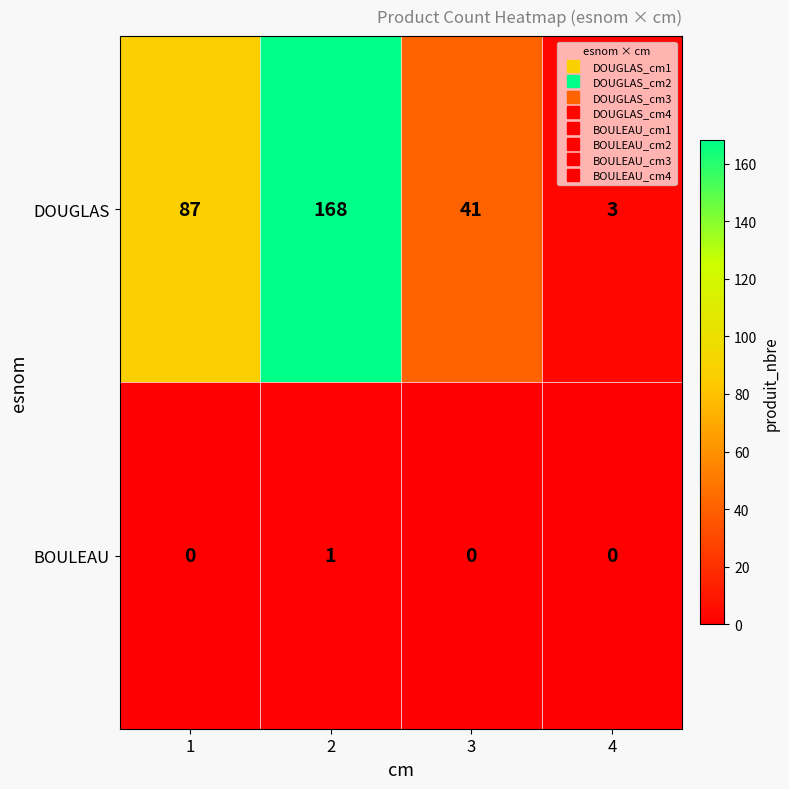

At how many categories does at least one series exceed 27?

3